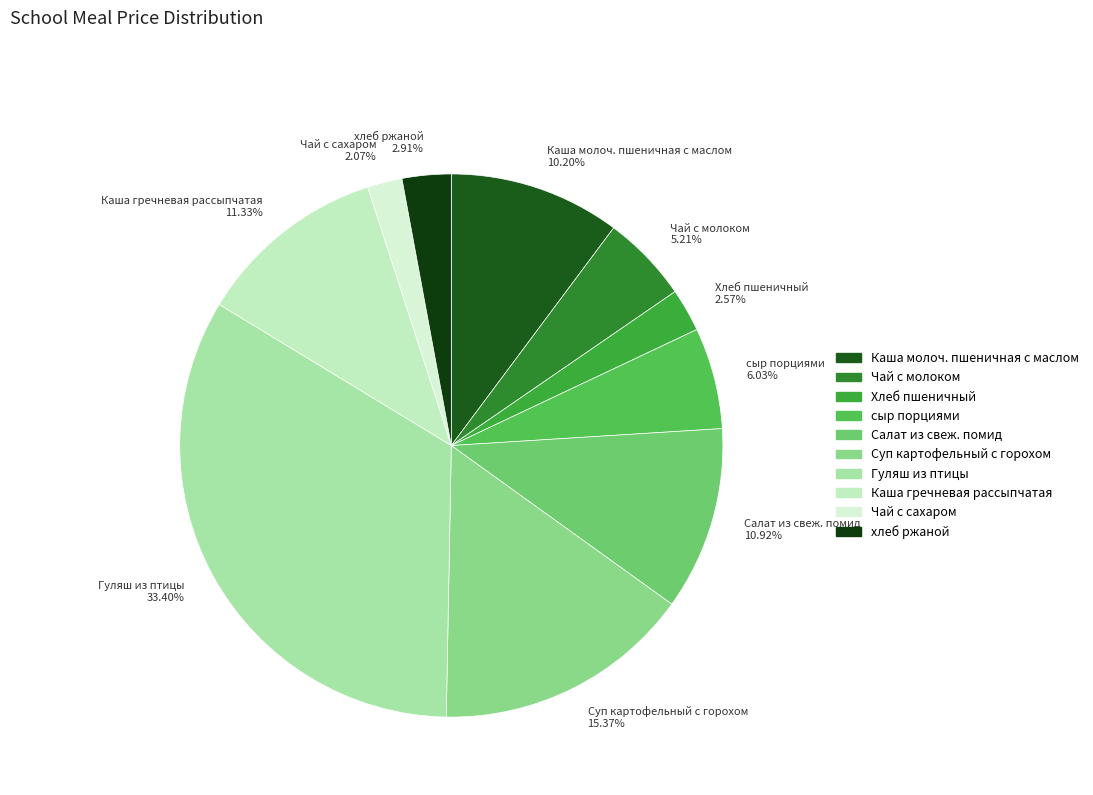

Is there a majority slice in this chart?

No